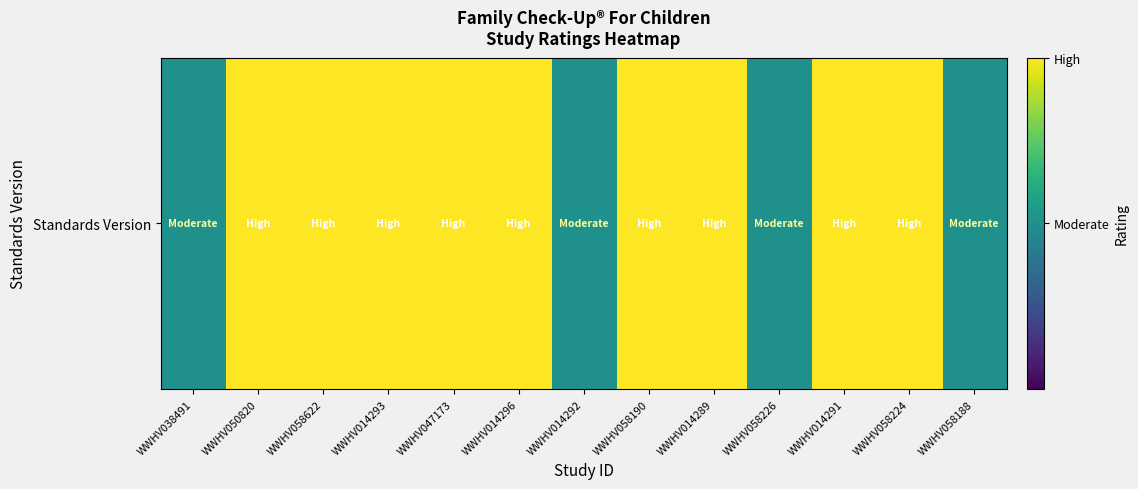

True or false: the data shows 0.7 at WWHV014291.

False